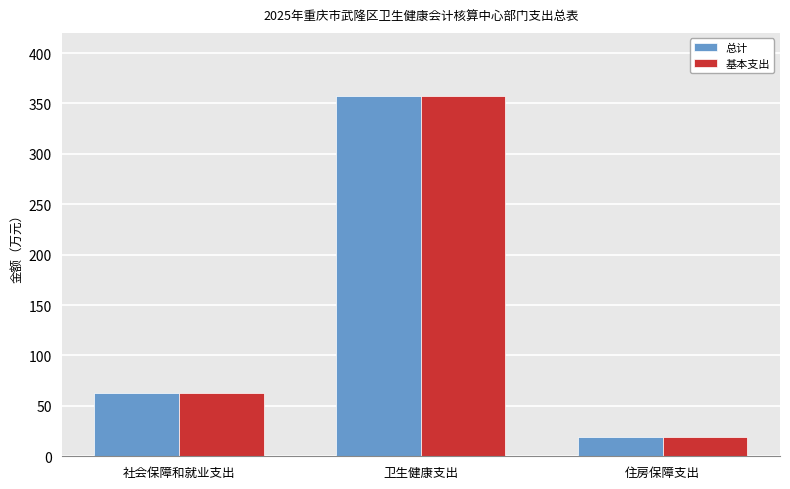

What are all the series names shown in the legend?

总计, 基本支出